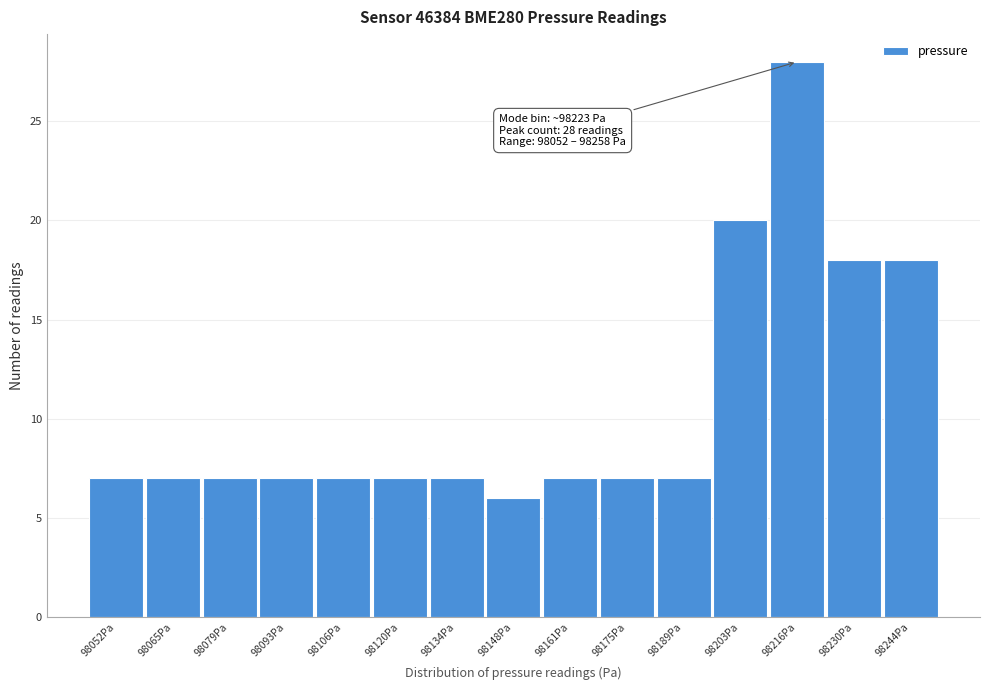

Reading left to right, transcribe all the data shown in this chart.

7	7	7	7	7	7	7	6	7	7	7	20	28	18	18